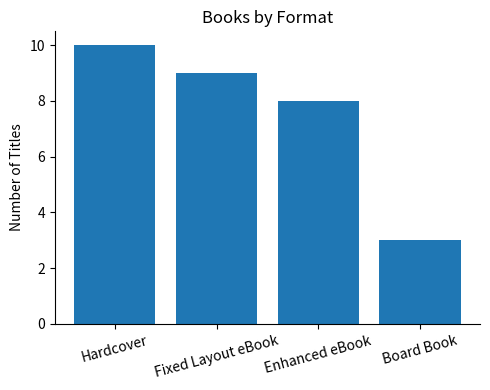

At which category does the chart reach its peak across all series?

Hardcover